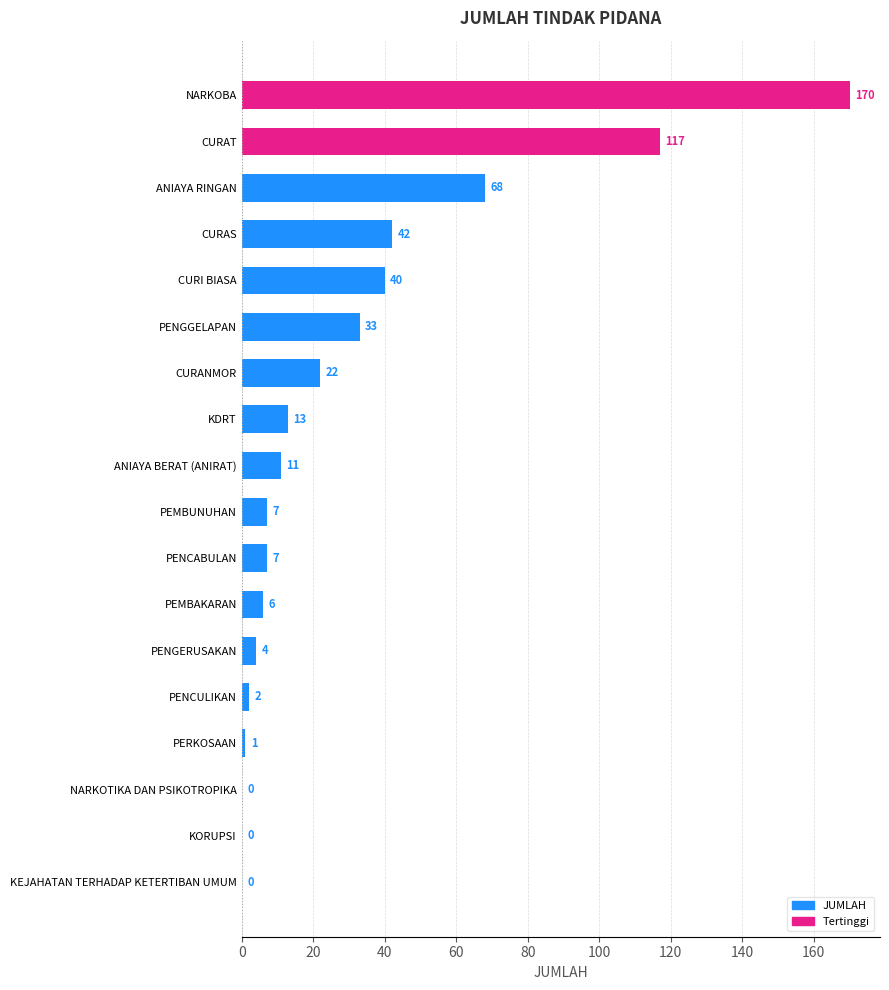

Which category has the highest value across all series?

NARKOBA